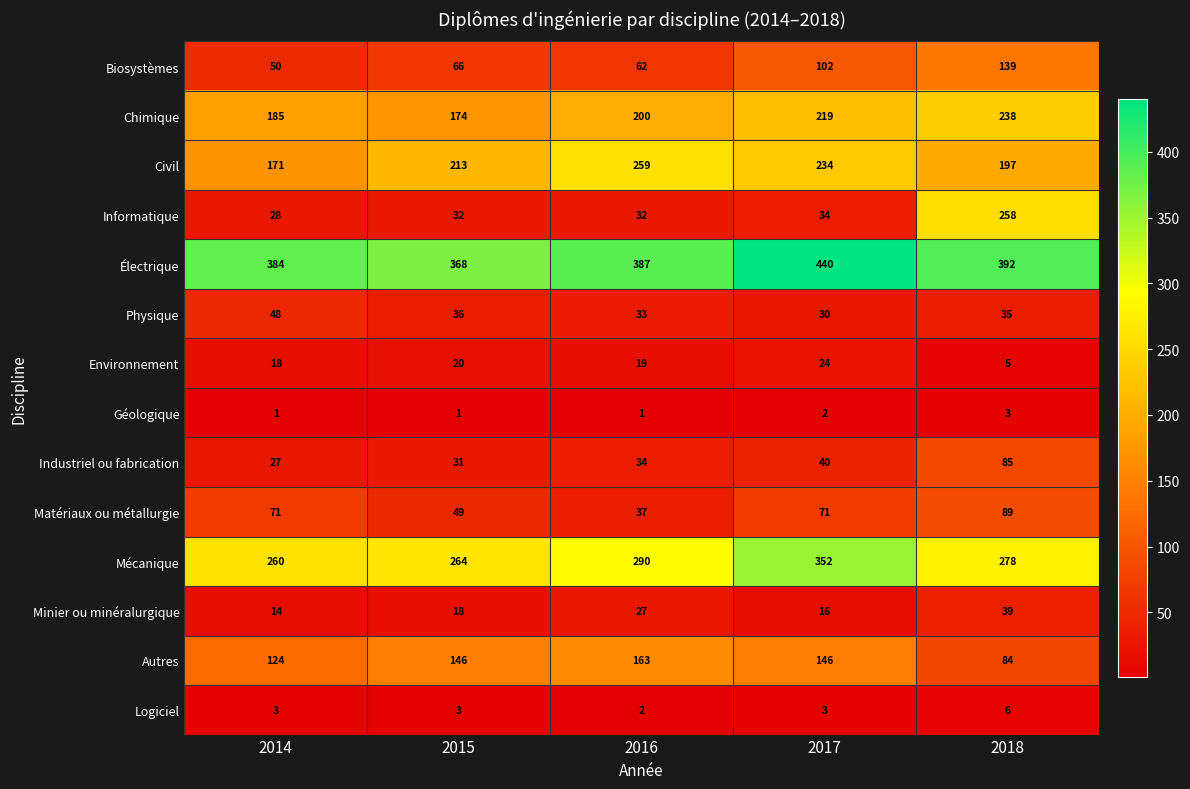

Which series has the largest total across all categories?

Électrique